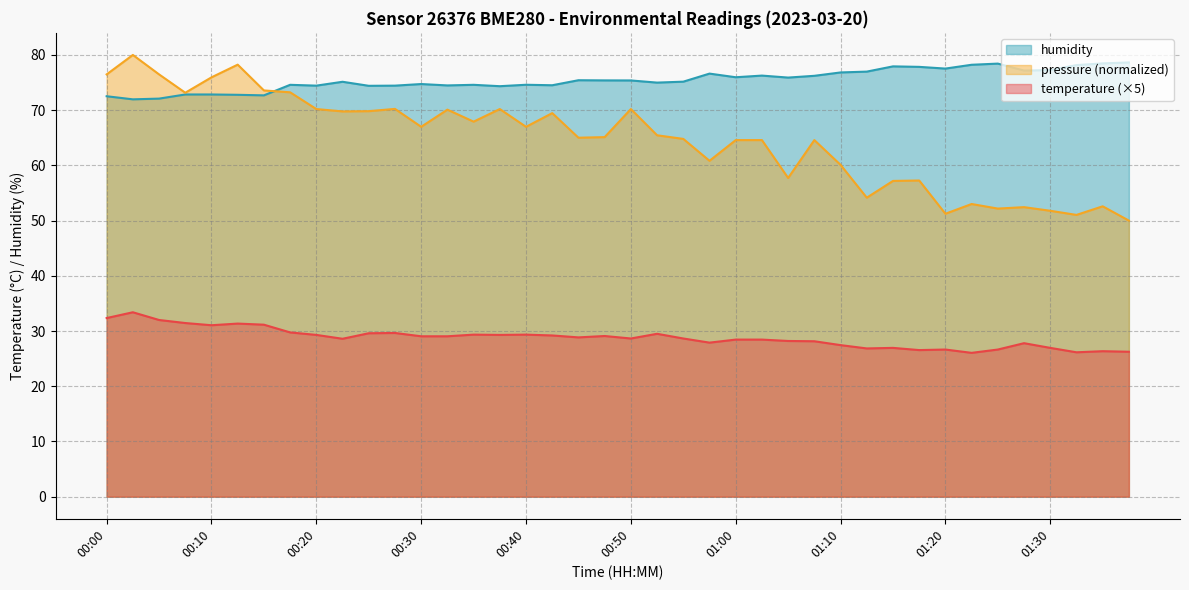

At which category does the chart reach its minimum across all series?

01:22